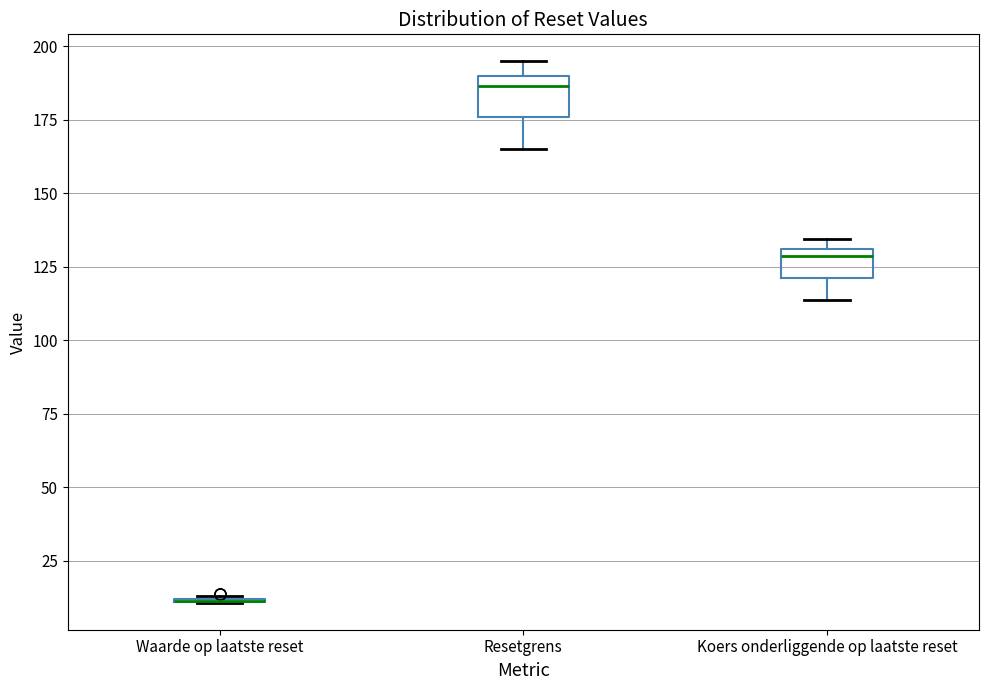

Reading left to right, read every box against the y-axis: the position of its median line, the range the box covers, and the ends of its whiskers. The values are not printed on the chart, so give them approximately, as read against the axis.

Waarde op laatste reset: box collapsed to a line at 10, whiskers 10 to 15
Resetgrens: median 185, box 175 to 190, whiskers 165 to 195
Koers onderliggende op laatste reset: median 130 (just below the box's upper edge), box 120 to 130, whiskers 115 to 135